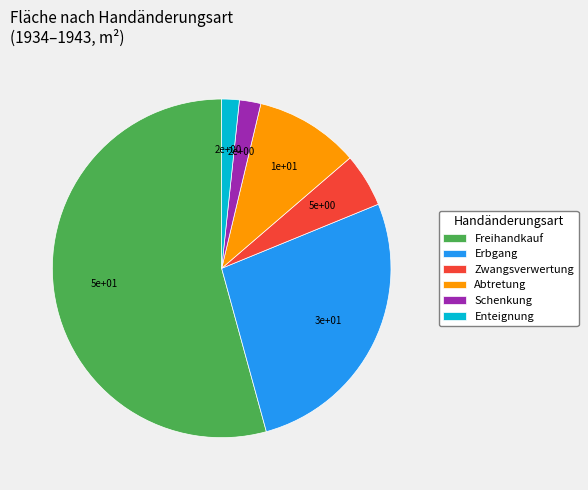

Does Freihandkauf account for over 50% of the chart?

Yes